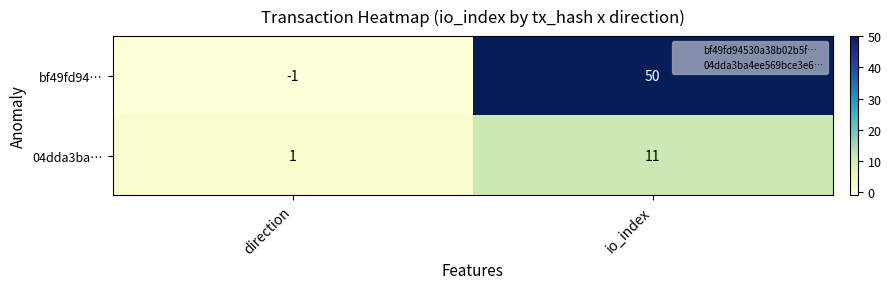

Which series has the largest total across all categories?

bf49fd94…